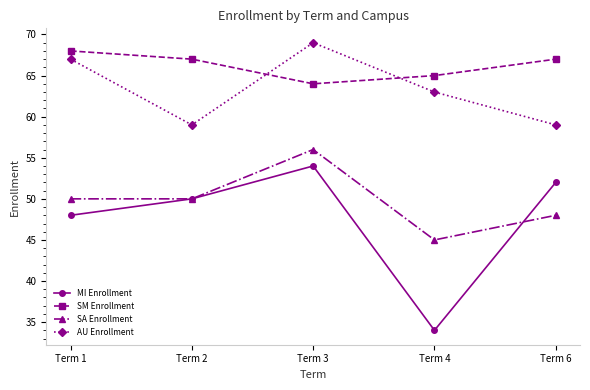

Where is MI Enrollment nearest to the value 44?

Term 1